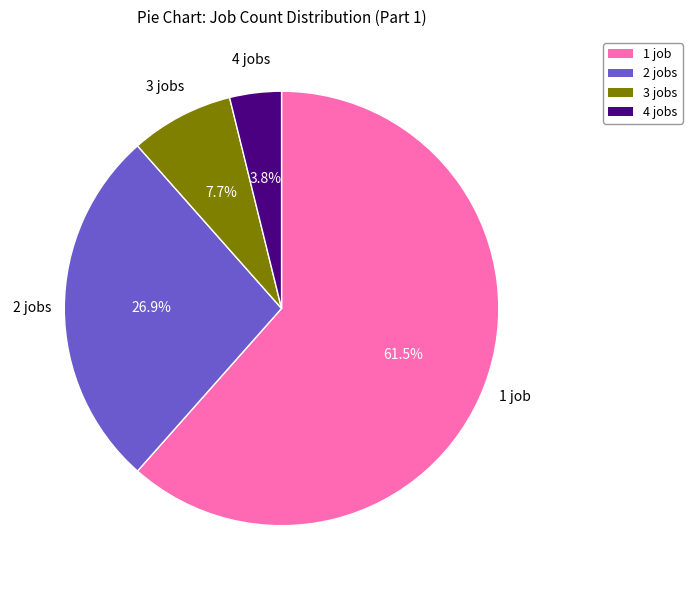

To the nearest percent, what is the difference between the largest and smallest slice percentages?

58%